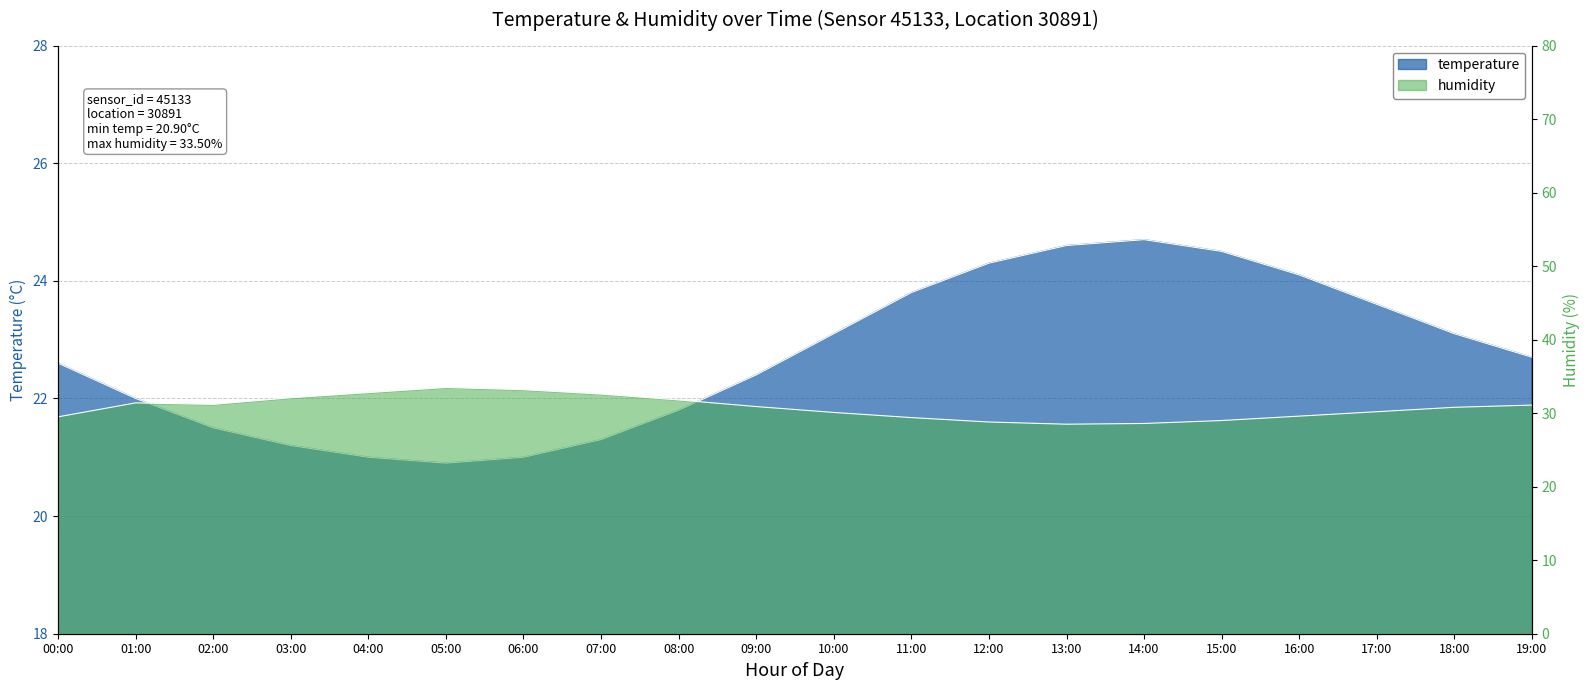

The value of humidity at 09:00 is 47.0. True or false?

False